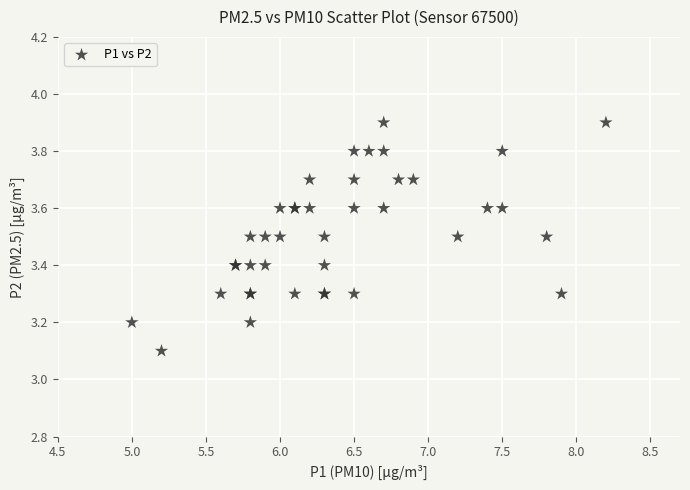

What Y value in the scatter plot is closest to 3?

3.1